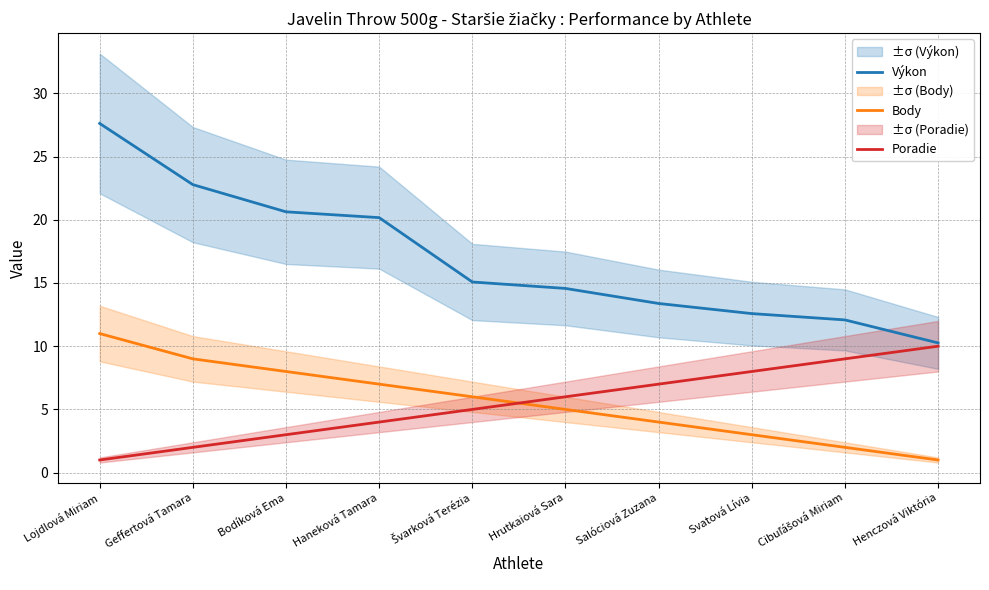

What is the lowest value of the Výkon series?

10.3